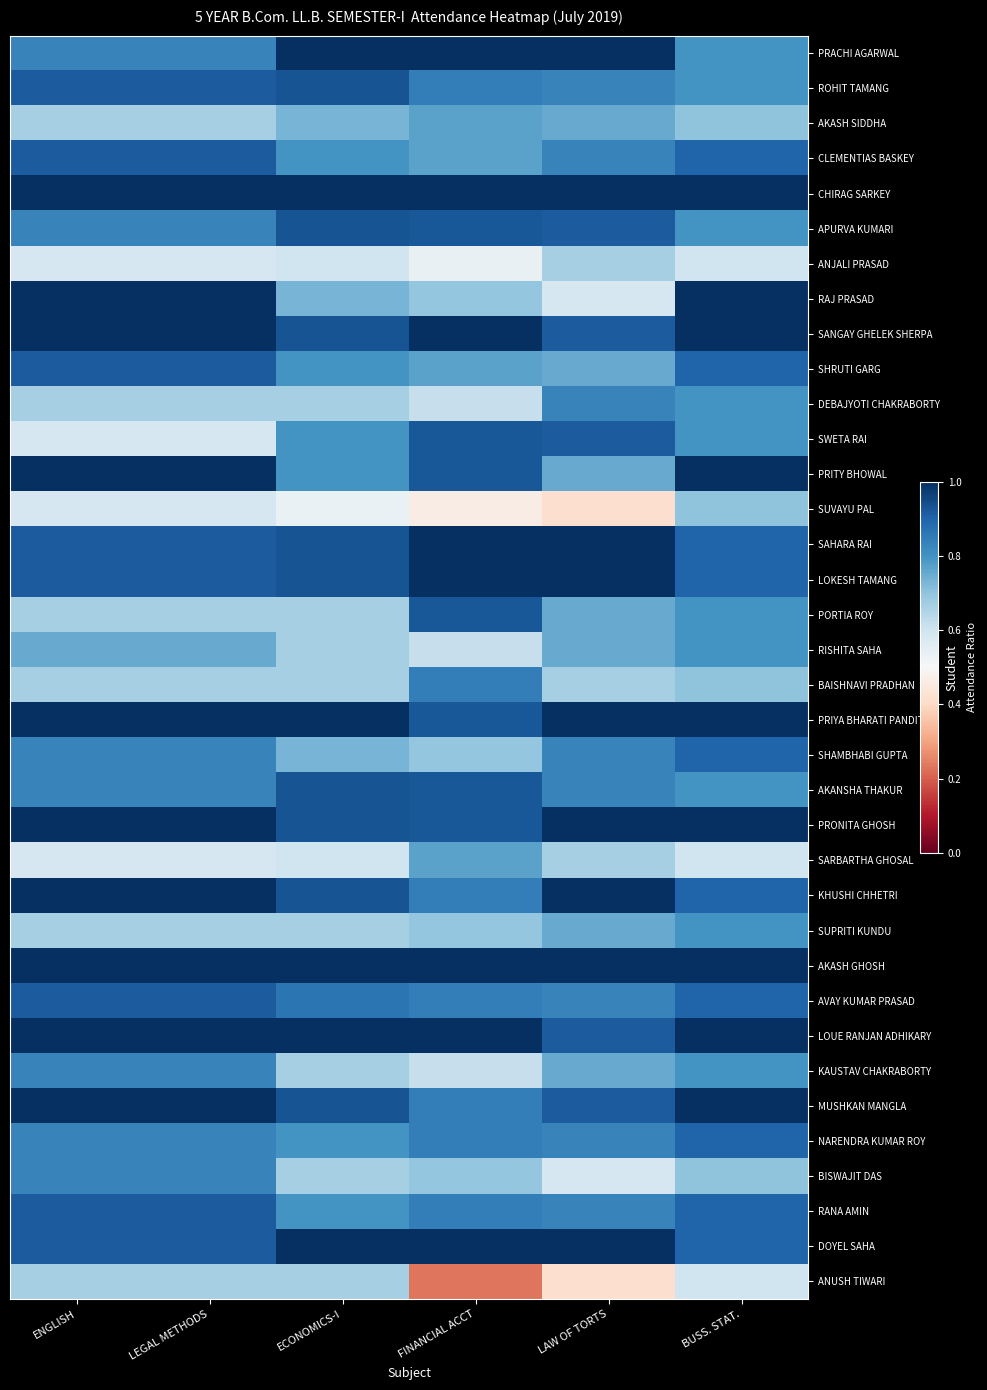

Between LEGAL METHODS and FINANCIAL ACCT, which series saw the biggest shift?

ANUSH TIWARI